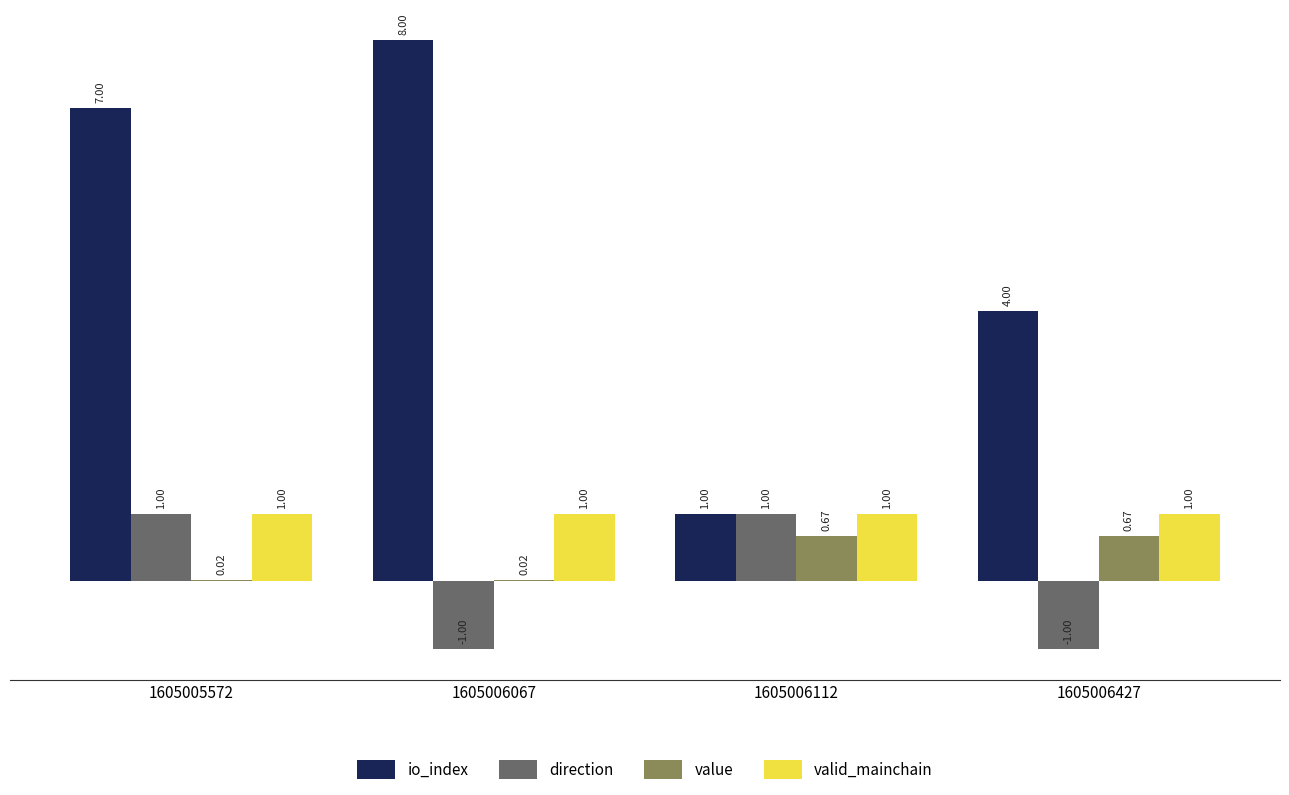

What is the greatest value displayed?

8.0